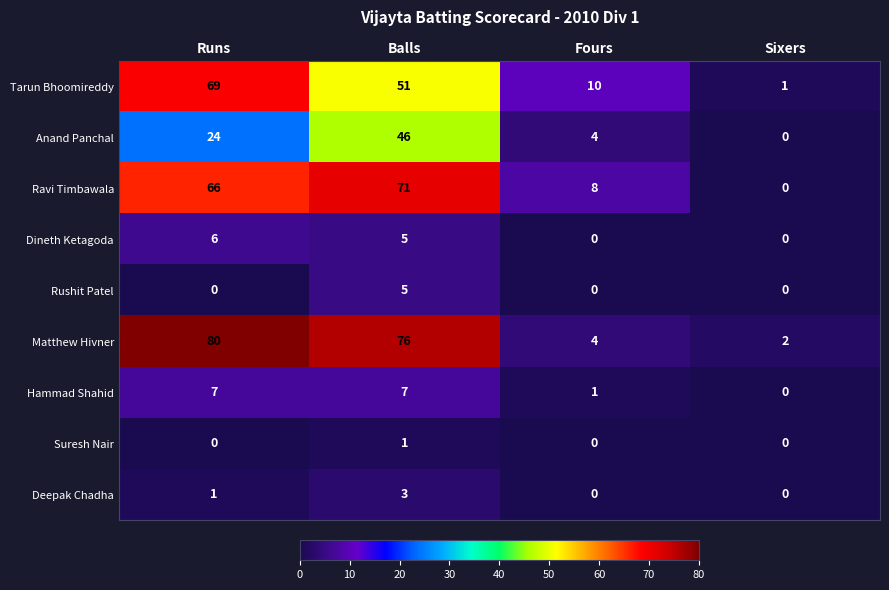

The Rushit Patel series shows 3 at Runs. True or false?

False